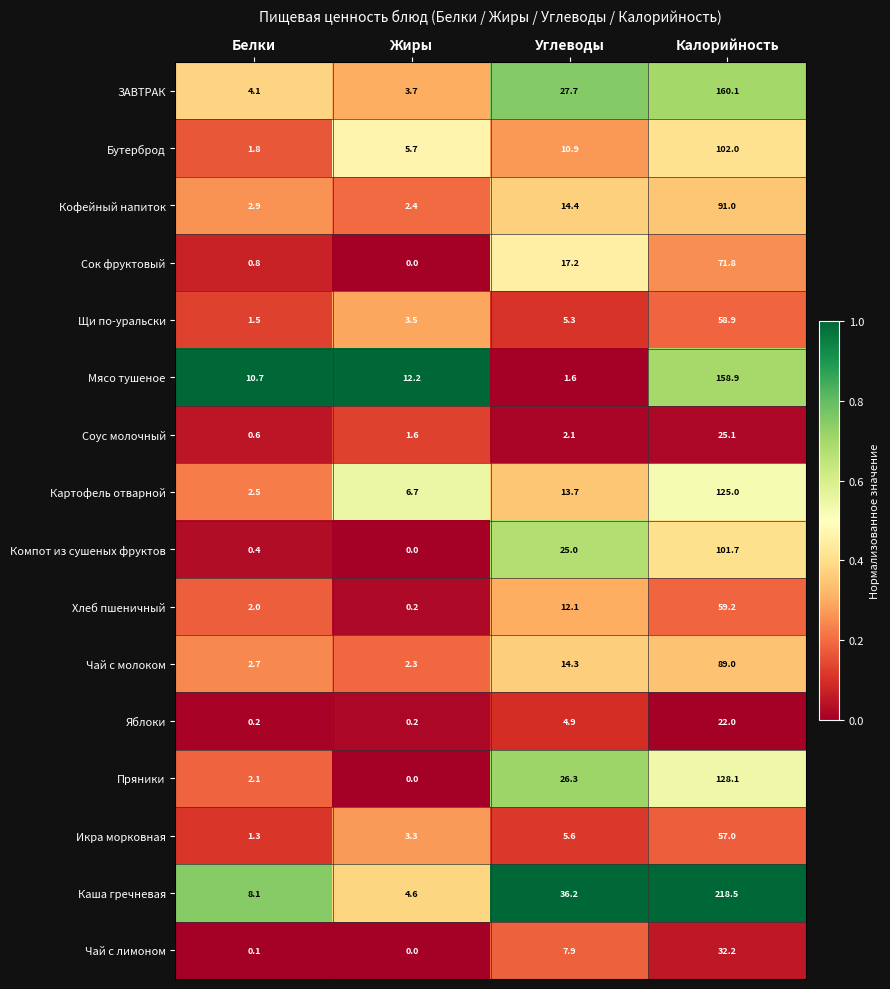

Is it true that Чай с молоком equals 1.4 at Жиры?

False